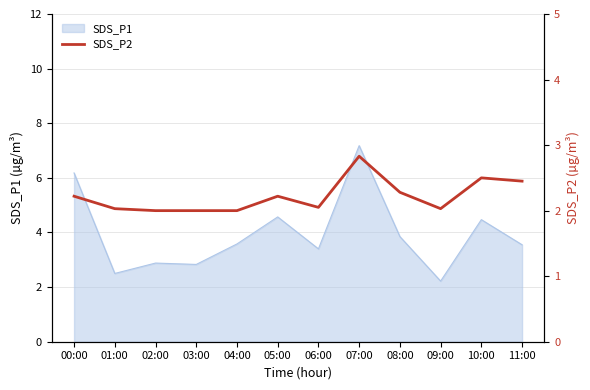

Read the value at 00:00.

2.2